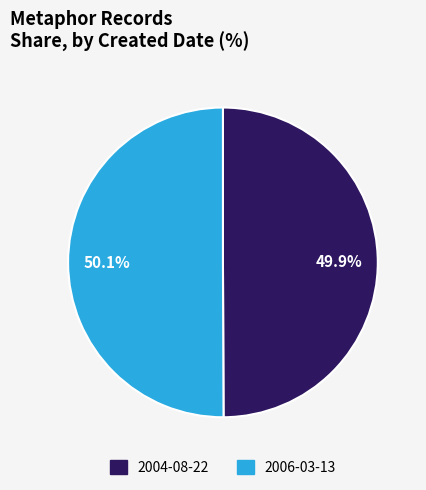

Is it true that 2006-03-13 is 41% of the pie?

False